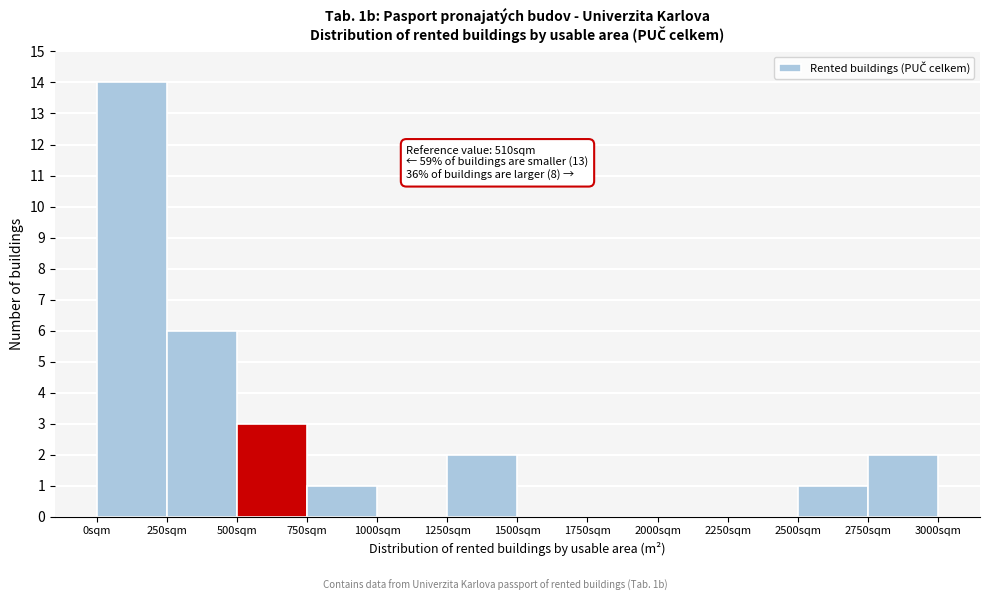

Over which range of the x-axis is the bar tallest?

0 to 250